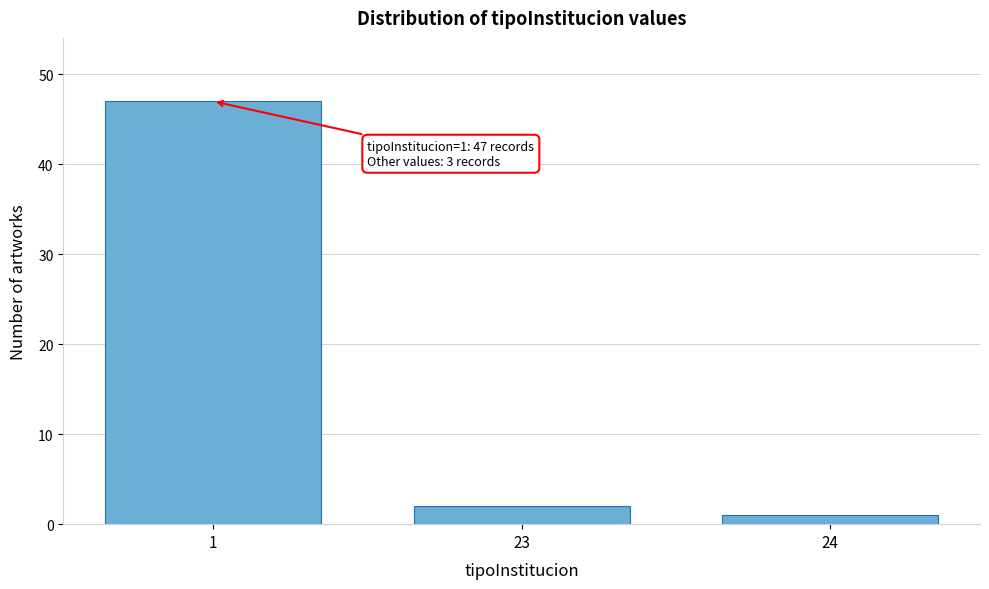

Reading left to right, what are all the values shown in this chart?

47	2	1